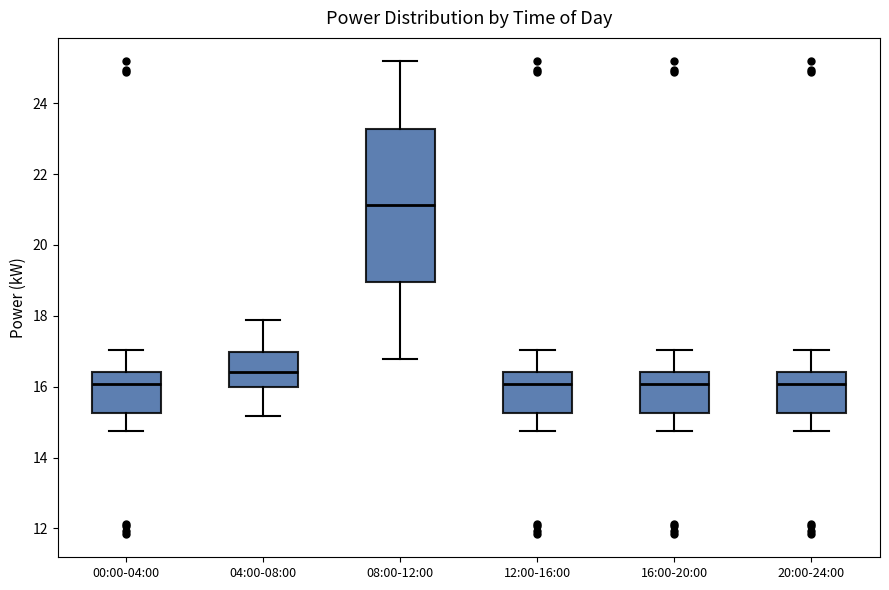

Where is the lower edge of the box for 20:00-24:00 on the y-axis? The values are not printed on the chart, so give them approximately, as read against the axis.

15.2